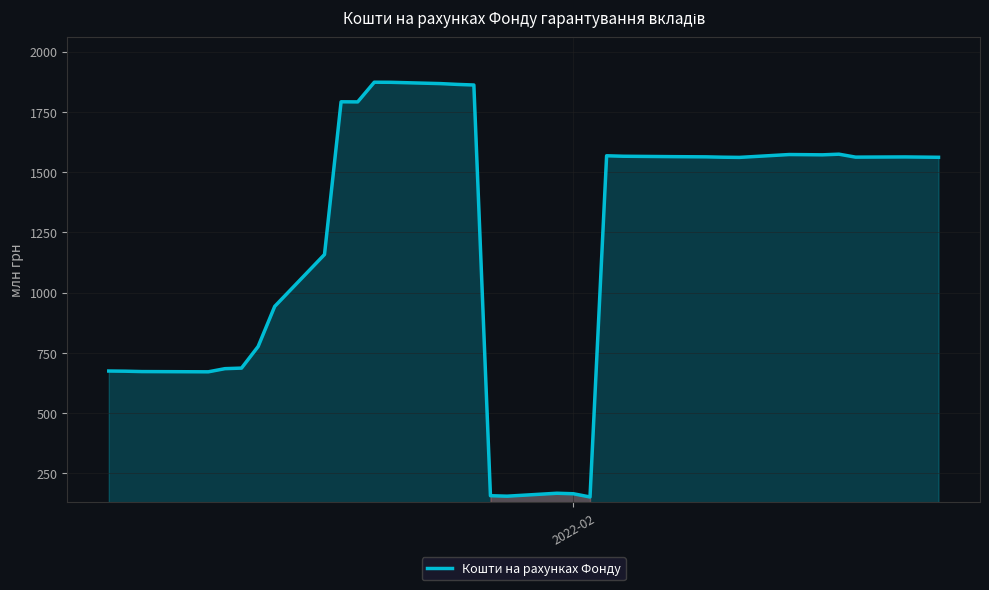

What is the difference between the maximum and minimum values?

1720.7